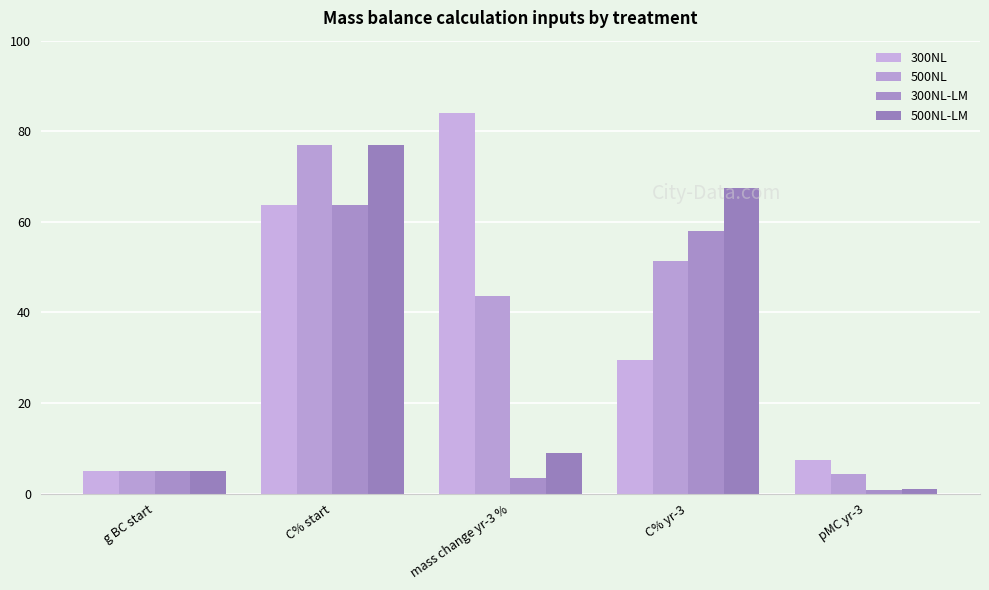

Which has a higher value, C% yr-3 or g BC start?

C% yr-3